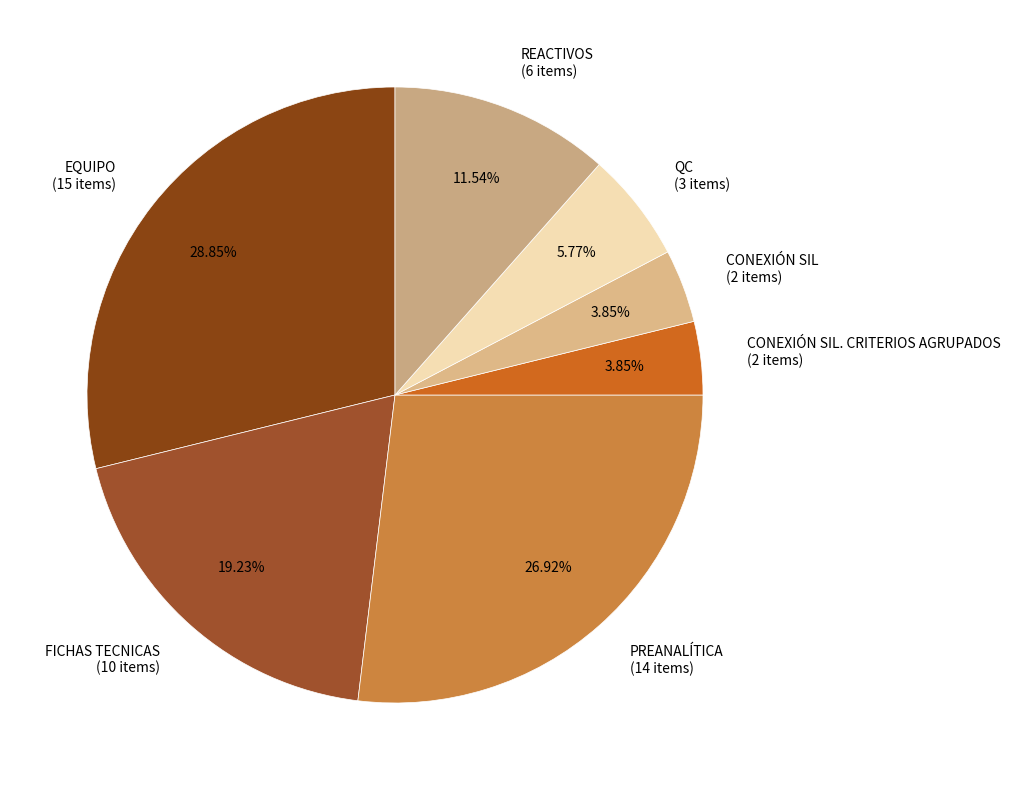

Between FICHAS TECNICAS (10 items) and QC (3 items), which is larger?

FICHAS TECNICAS (10 items)